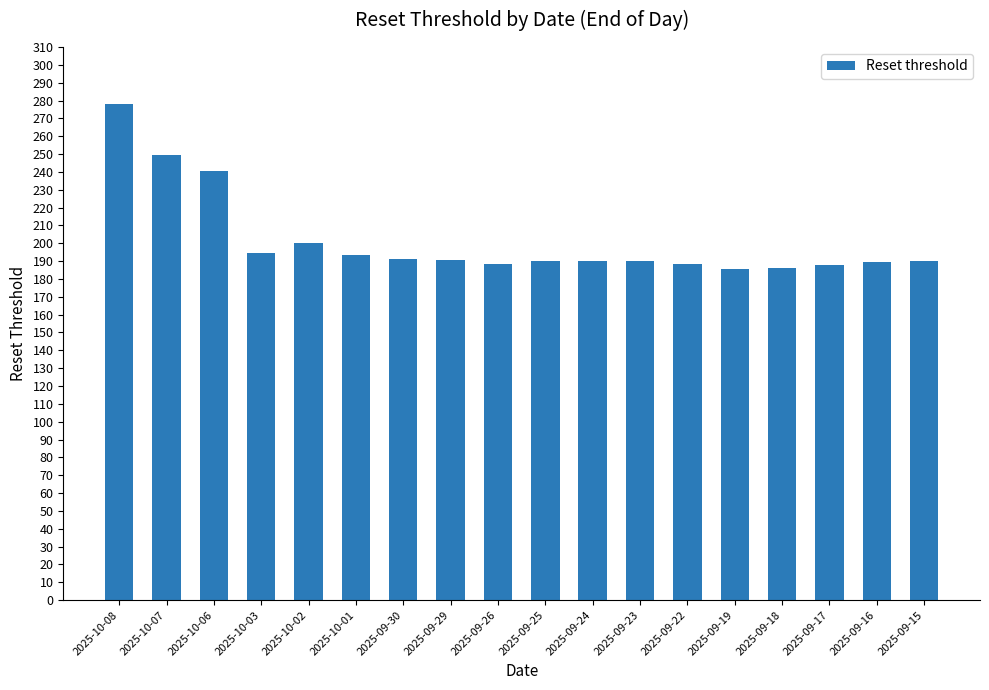

Approximately how many times larger is the value at 2025-10-03 compared to 2025-09-30?

1.0